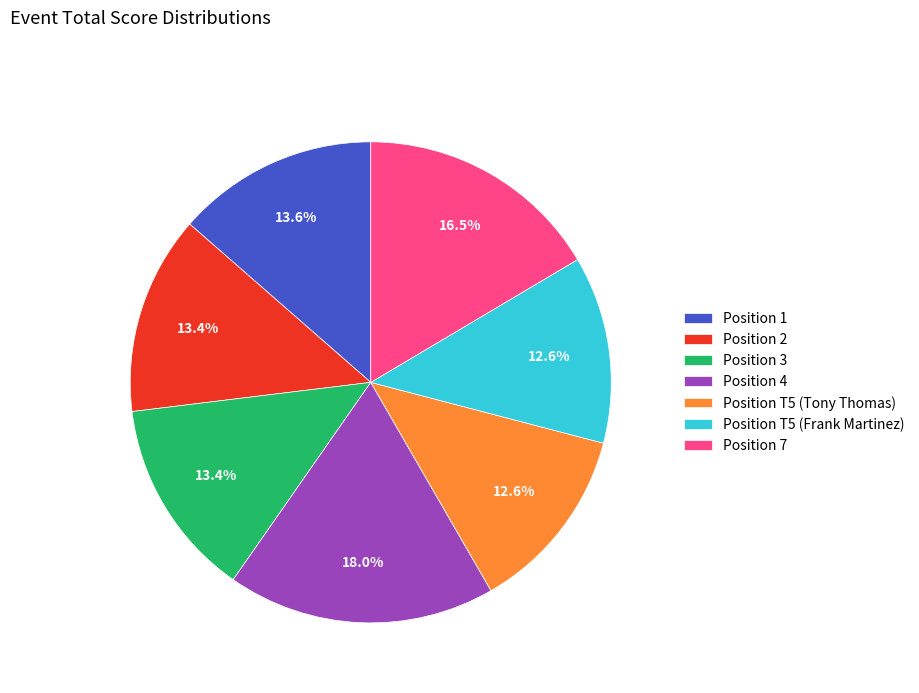

Does any single category account for the majority?

No